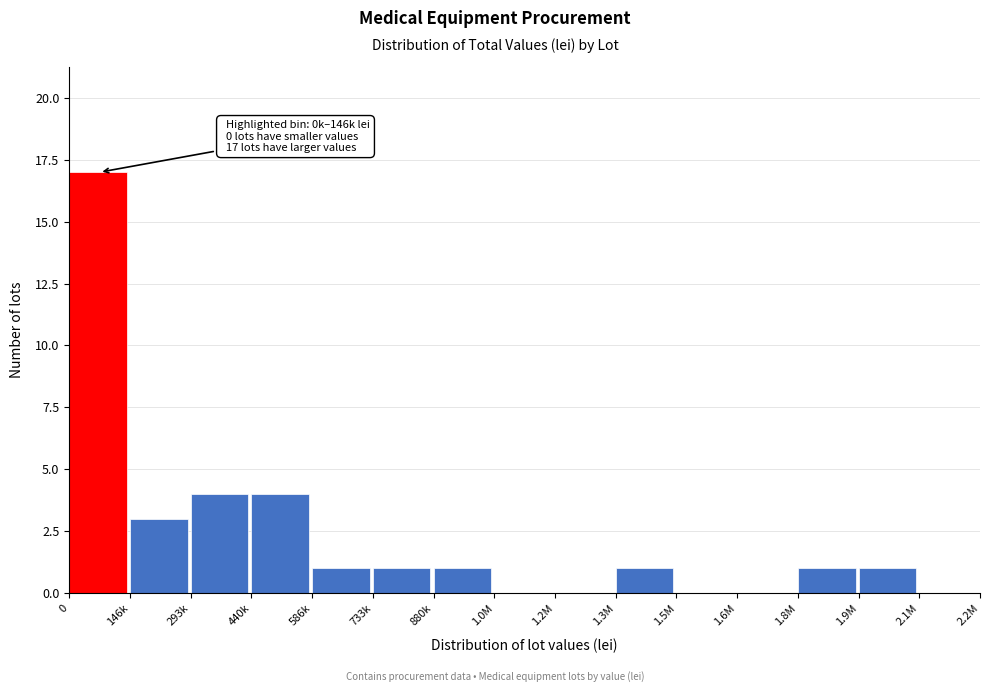

Reading left to right, what are all the values shown in this chart?

0=17	146k=3	293k=4	440k=4	586k=1	733k=1	880k=1	1.0M=0	1.2M=0	1.3M=1	1.5M=0	1.6M=0	1.8M=1	1.9M=1	2.1M=0